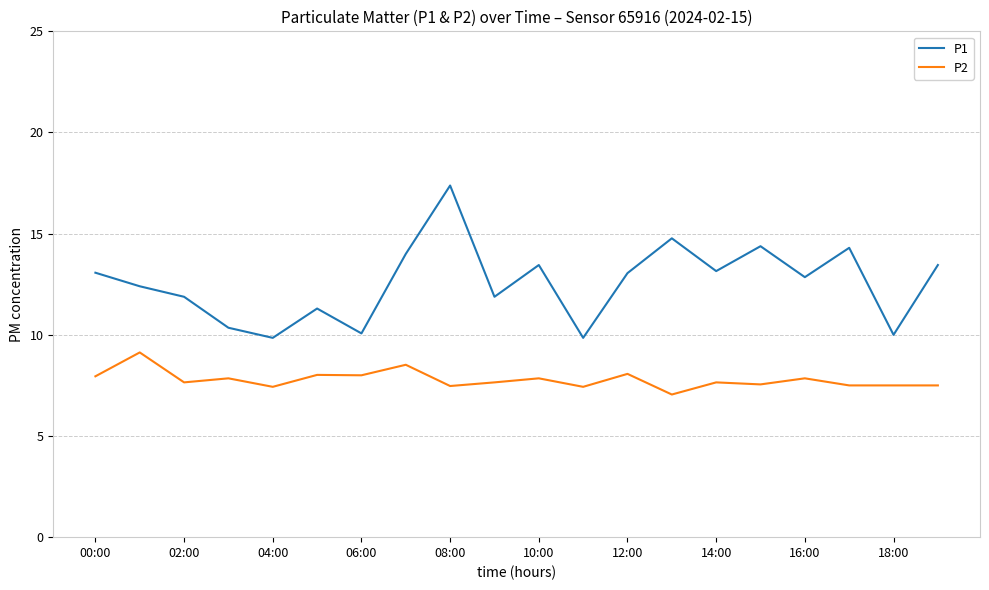

List the series in order of their peak value, highest first.

P1, P2